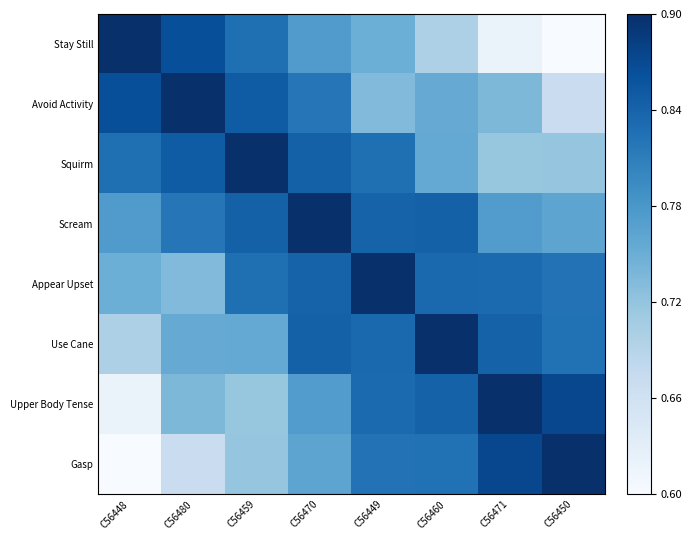

At how many categories does at least one series exceed 0?

8